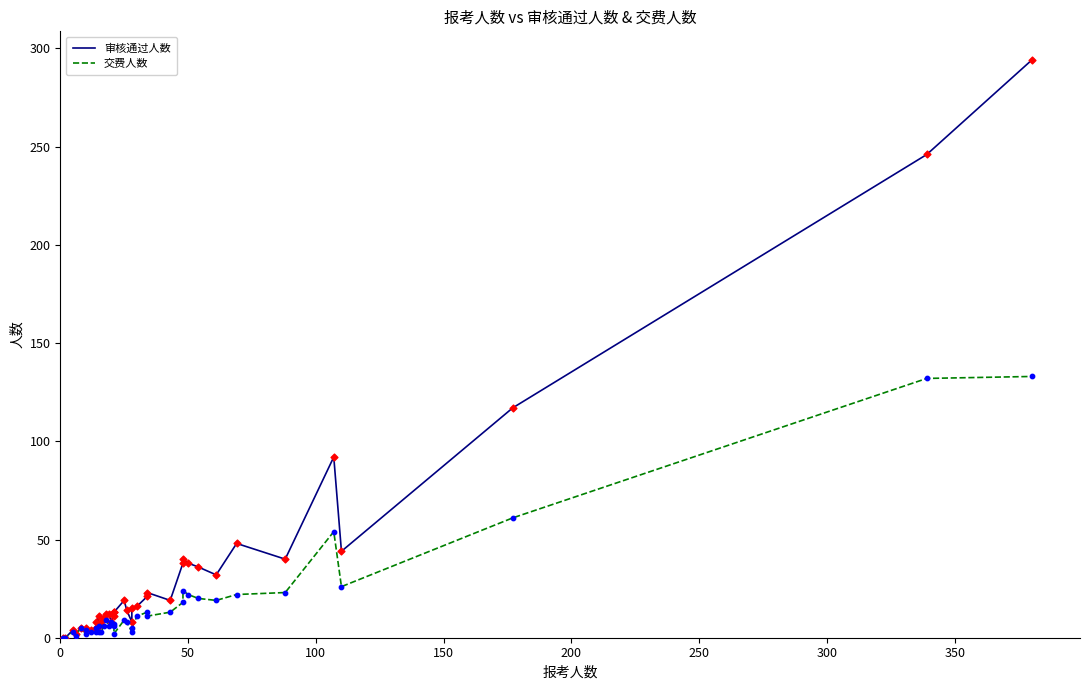

Which series has the largest Y range (max minus min)?

审核通过人数